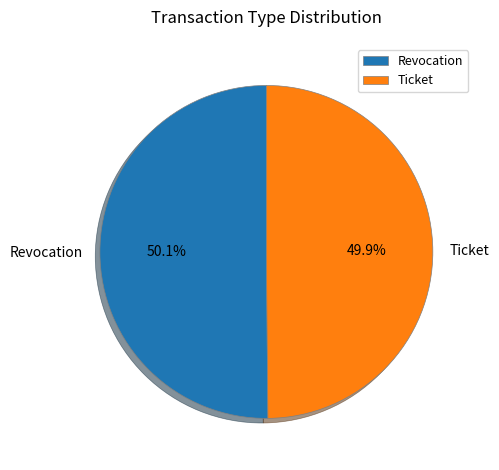

To the nearest percent, what percentage of the pie is Revocation?

50%